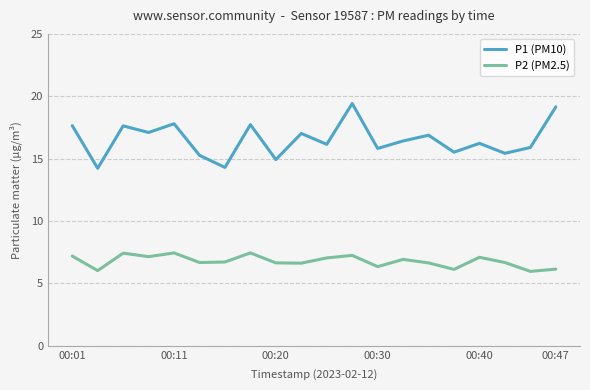

List the series in order of their overall mean, lowest first.

P2 (PM2.5), P1 (PM10)